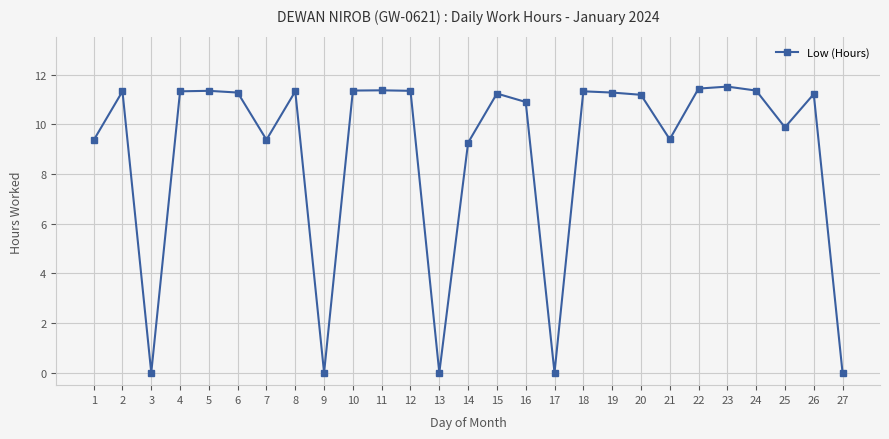

The value at 21 is 9.4. True or false?

True